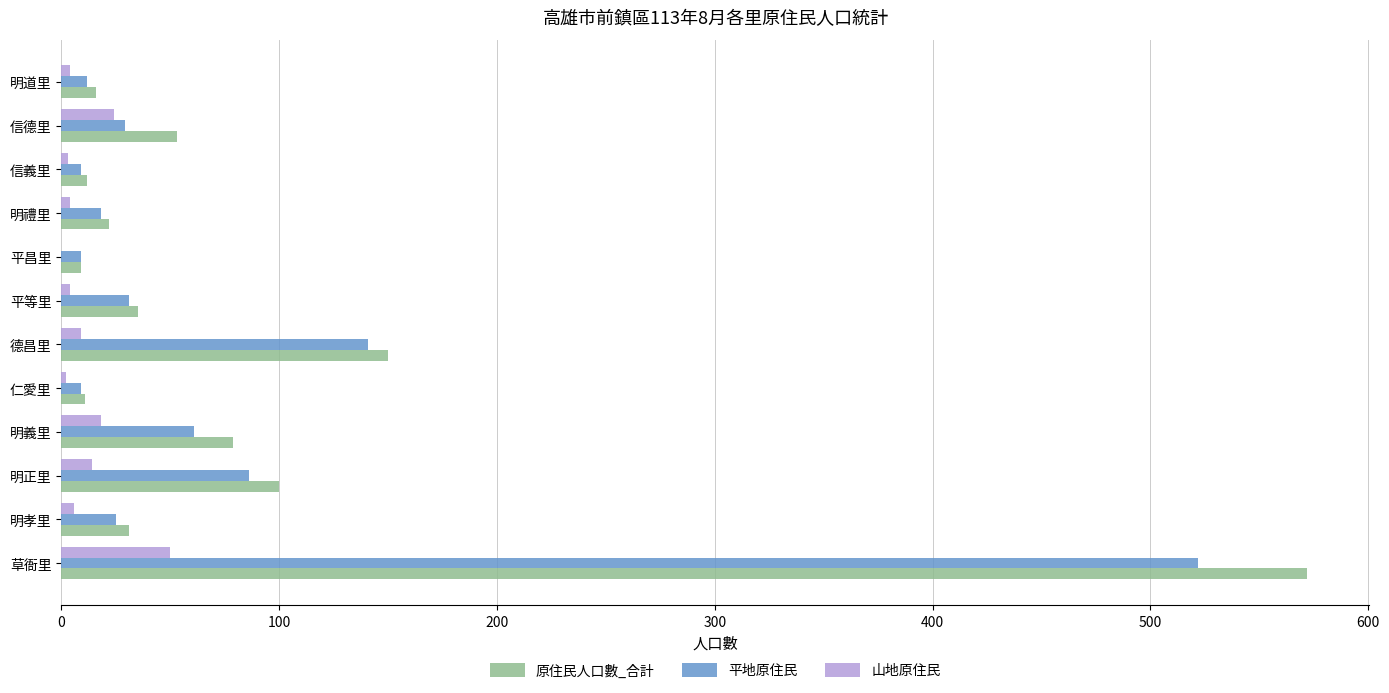

Is the value of 原住民人口數_合計 at 明道里 greater than the value of 平地原住民 at 平等里?

No